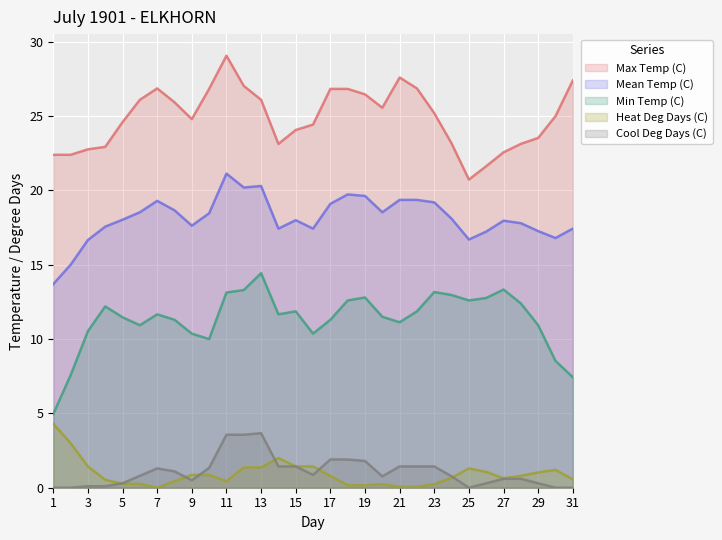

What is the difference between the Cool Deg Days (C) values at 30 and 06?

0.6